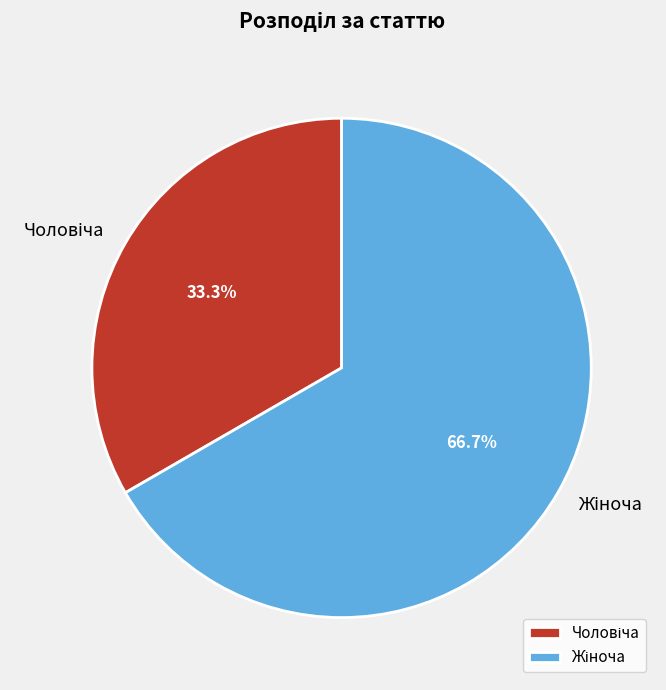

How many slices are in this pie chart?

2